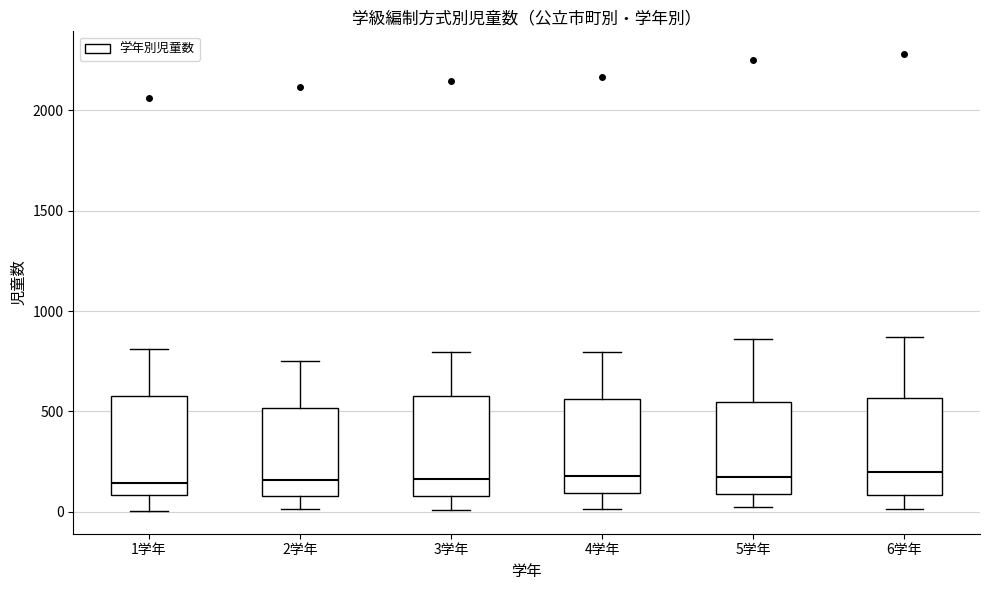

Reading left to right, transcribe this box plot: for each box, give where its median line is, the range the box spans, and where its two whiskers end, as read against the y-axis. The values are not printed on the chart, so give them approximately, as read against the axis.

1学年: median 150, box 100 to 600, whiskers 0 to 800
2学年: median 150, box 100 to 500, whiskers 0 to 750
3学年: median 150, box 100 to 600, whiskers 0 to 800
4学年: median 200, box 100 to 550, whiskers 0 to 800
5学年: median 150, box 100 to 550, whiskers 0 to 850
6学年: median 200, box 100 to 550, whiskers 0 to 850